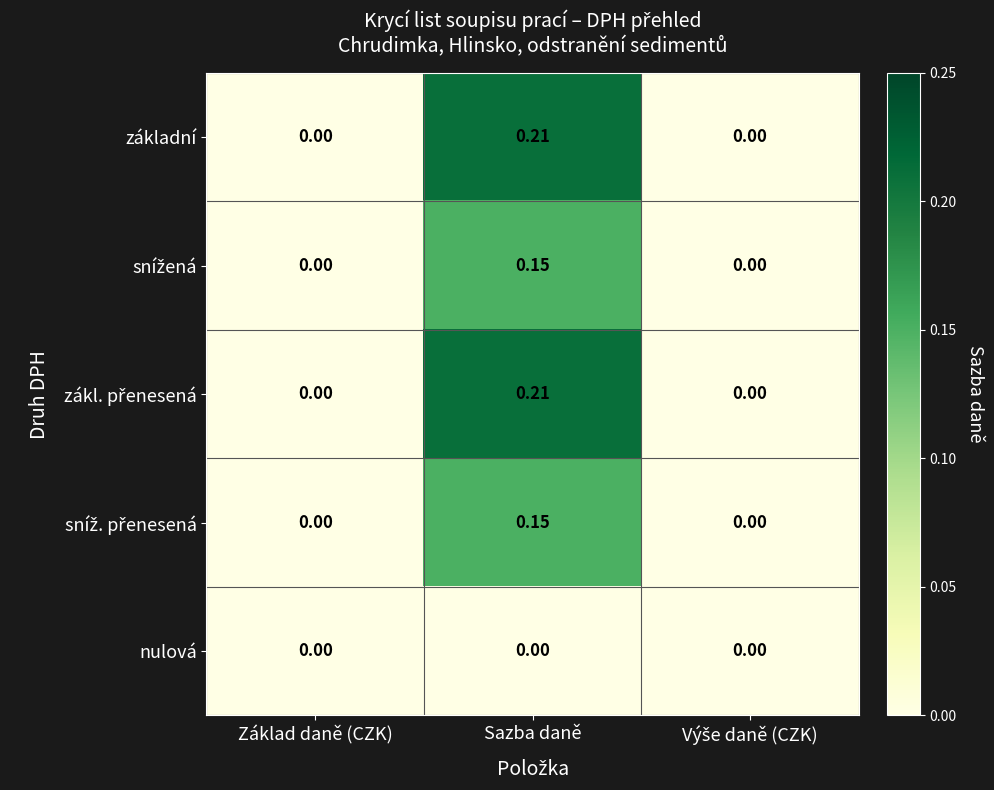

At which category is the sum across all series the highest?

Sazba daně